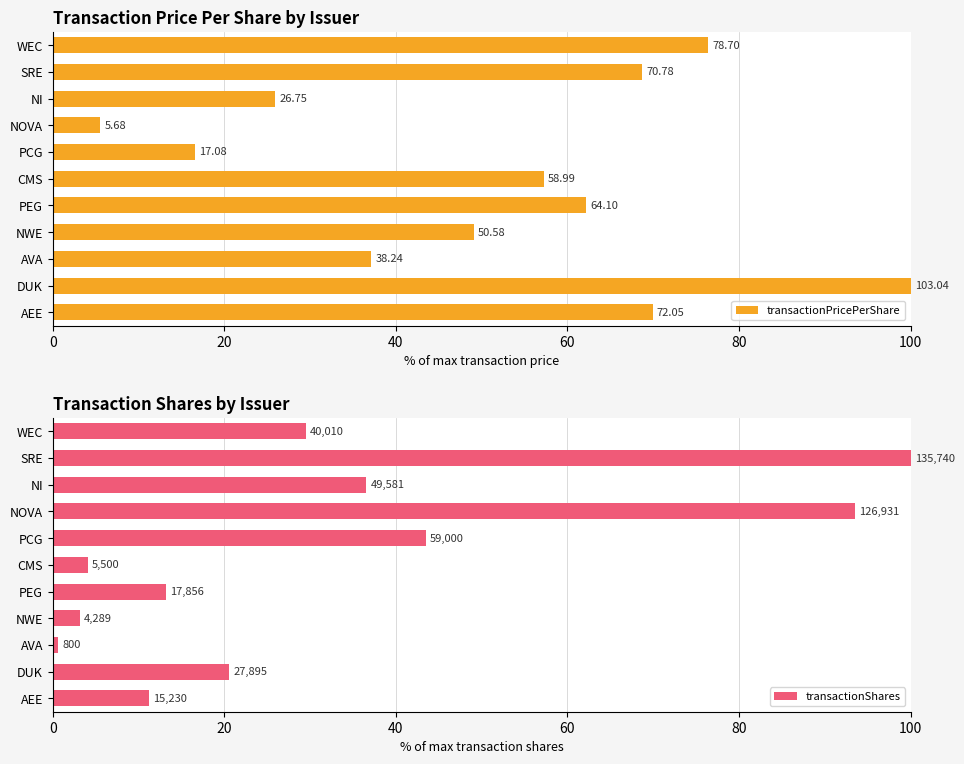

Is the value of transactionPricePerShare at SRE greater than the value of transactionShares at NI?

Yes